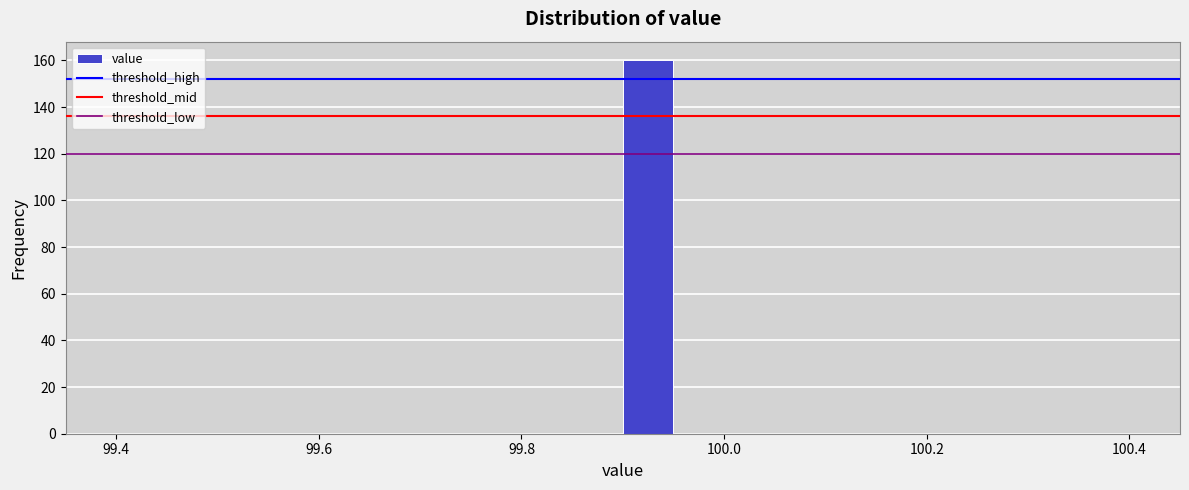

Read against the x-axis, roughly where is the centre of the tallest bar?

99.92